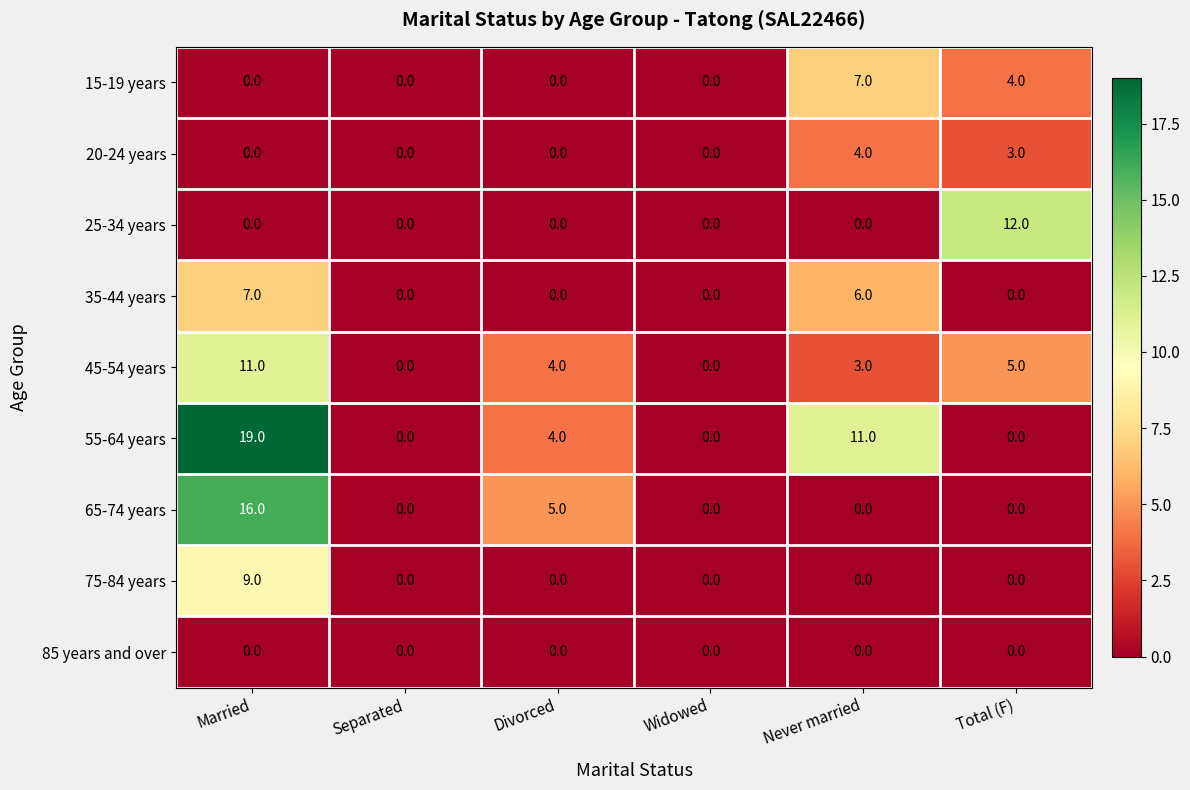

Between Married and Divorced, which series saw the biggest shift?

55-64 years